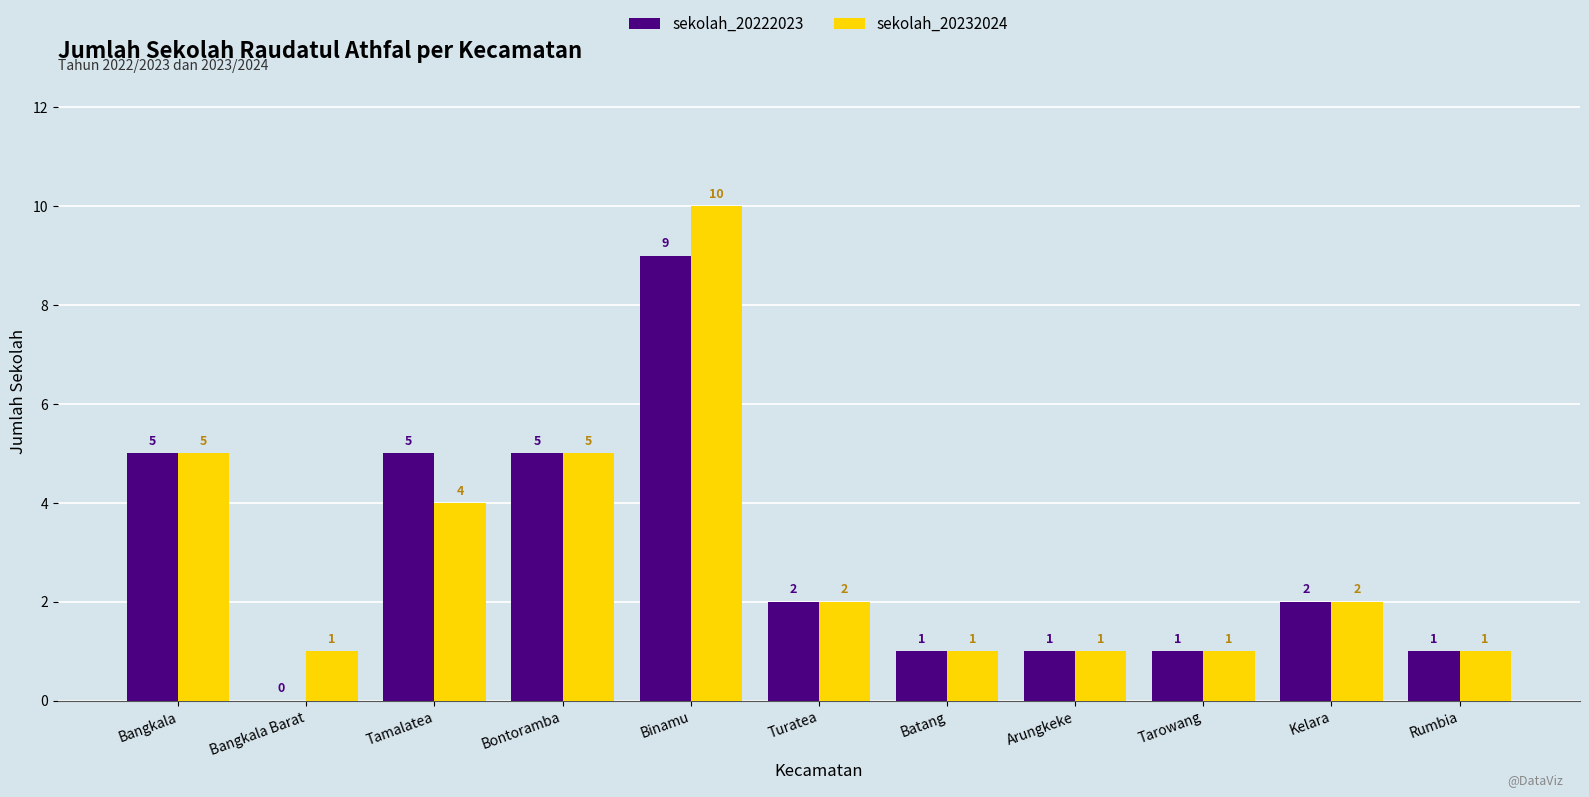

What are all the series names shown in the legend?

sekolah_20222023, sekolah_20232024